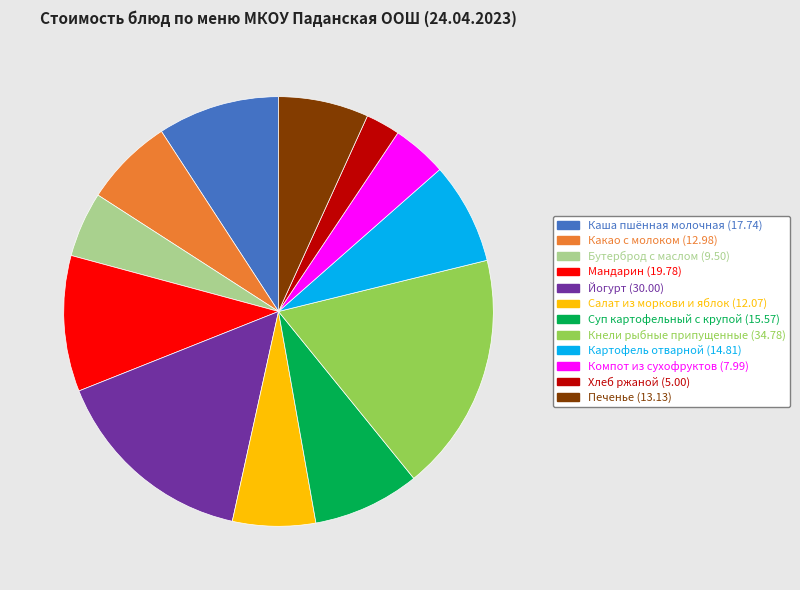

Is there a majority slice in this chart?

No